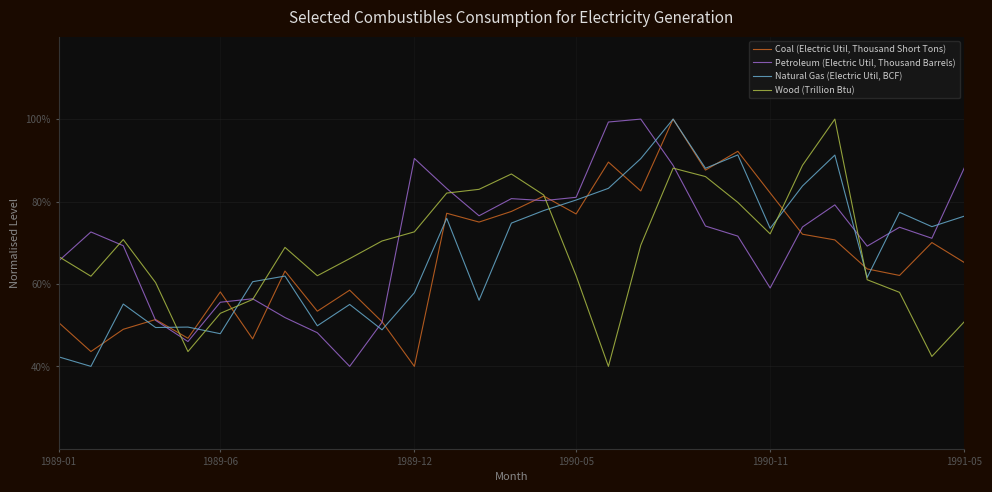

What is the smallest value displayed?

40.0